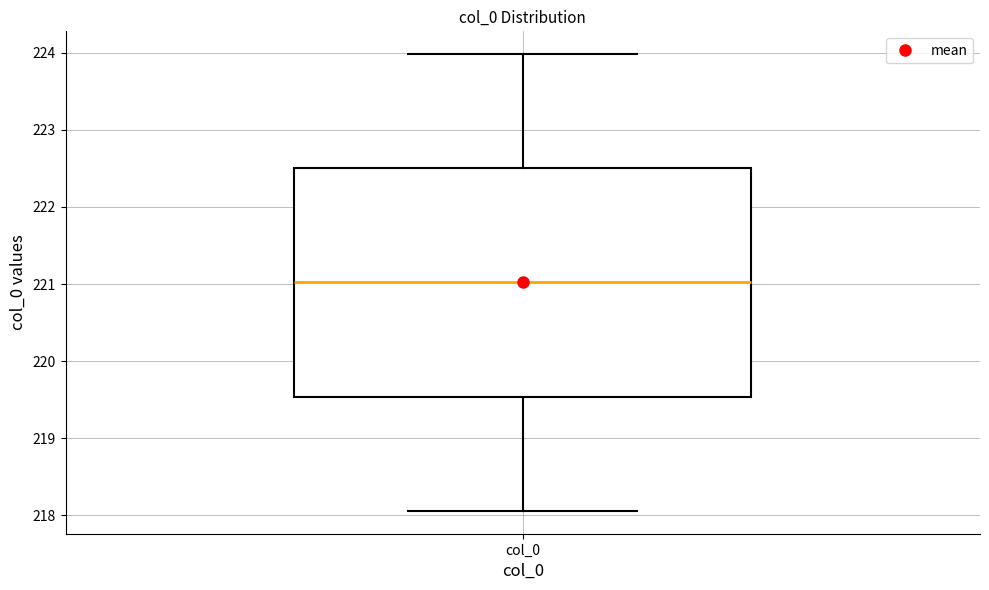

Read this box plot against the y-axis: the position of the median line, the range covered by the box, and the ends of both whiskers. The values are not printed on the chart, so give them approximately, as read against the axis.

median 221.0, box 219.5 to 222.5, whiskers 218.1 to 224.0